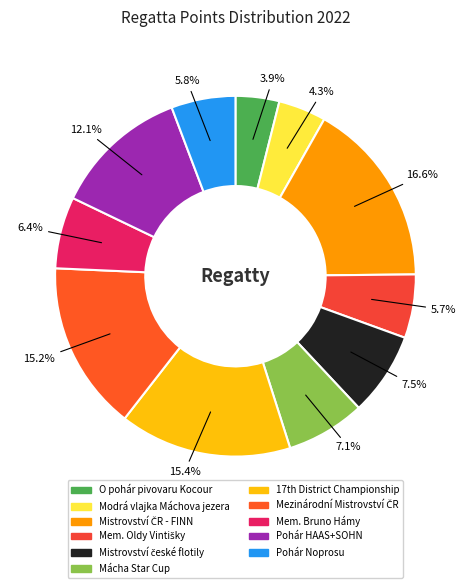

Which category has the biggest portion of the pie?

Mistrovství ČR - FINN